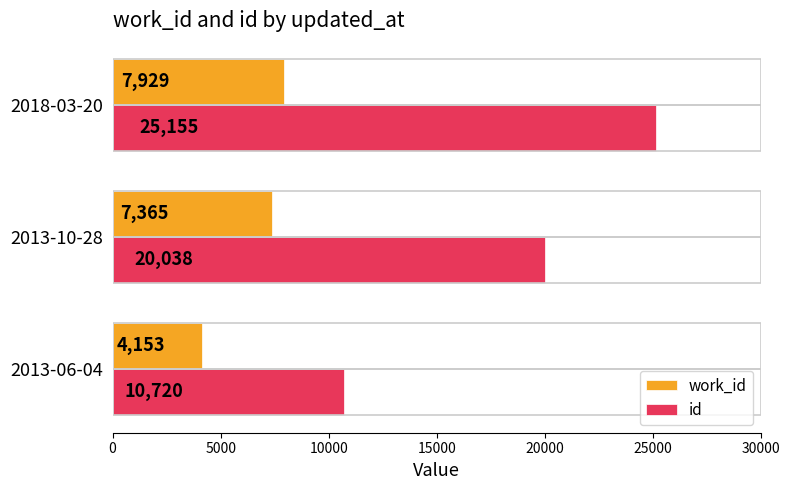

What are all the series names shown in the legend?

work_id, id